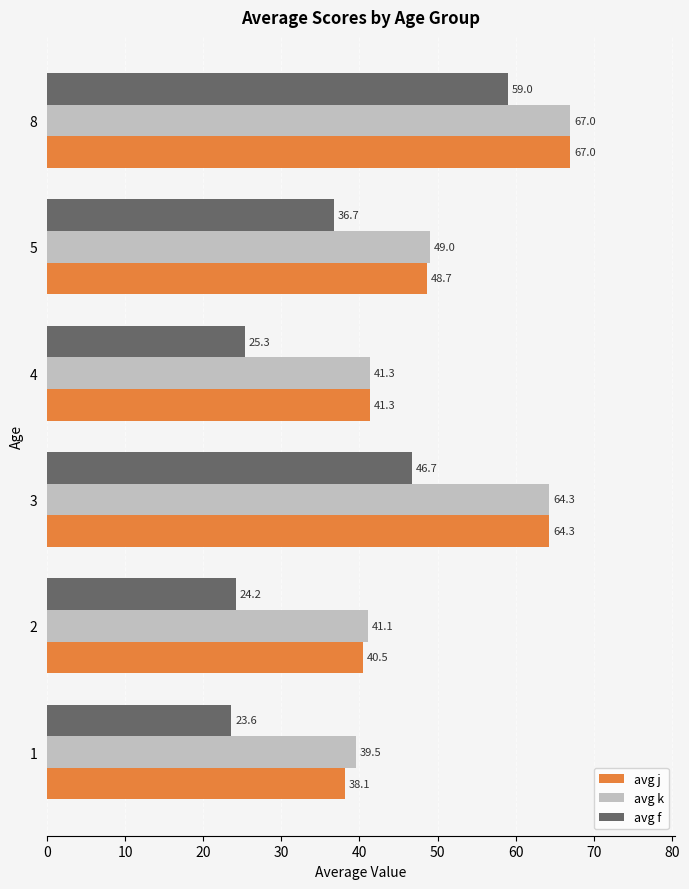

Where is avg k nearest to the value 53?

5